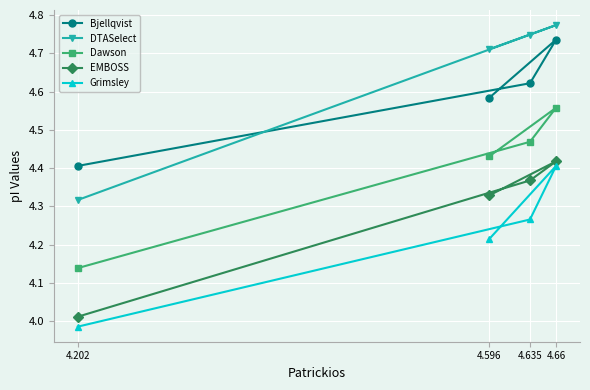

Where does the Grimsley series first go above 4?

4.596